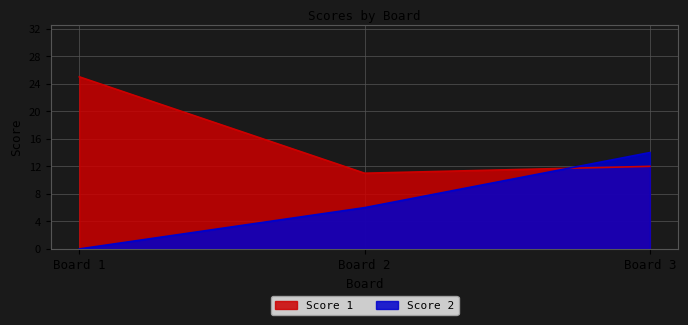

The Score 2 series shows 2 at Board 2. True or false?

False